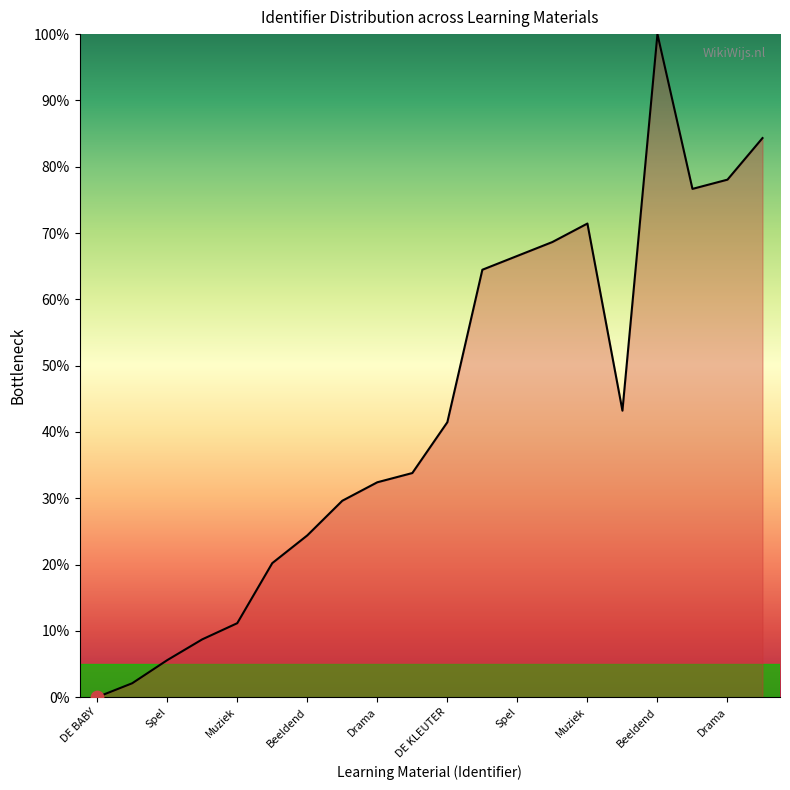

What is the greatest value displayed?

100.0